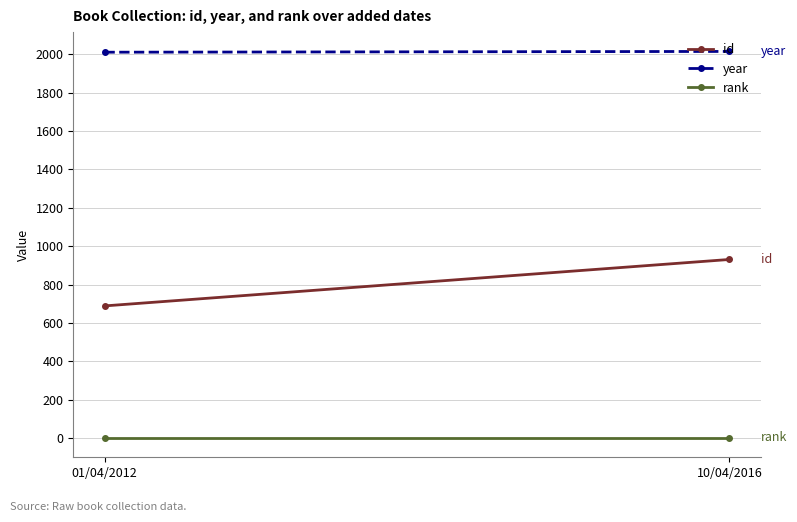

Where is year nearest to the value 2013?

01/04/2012